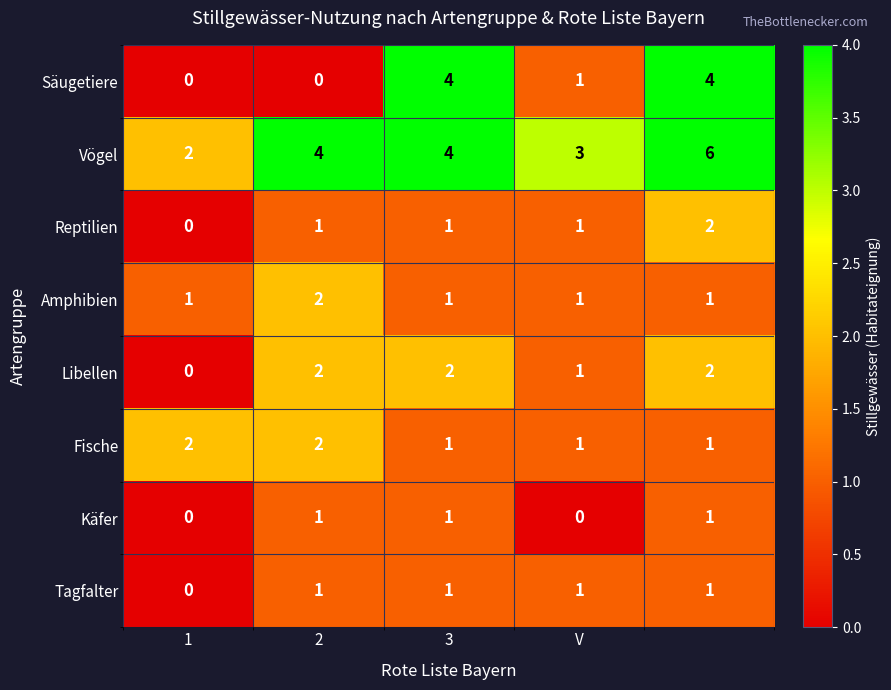

How many values in Säugetiere are above zero?

3